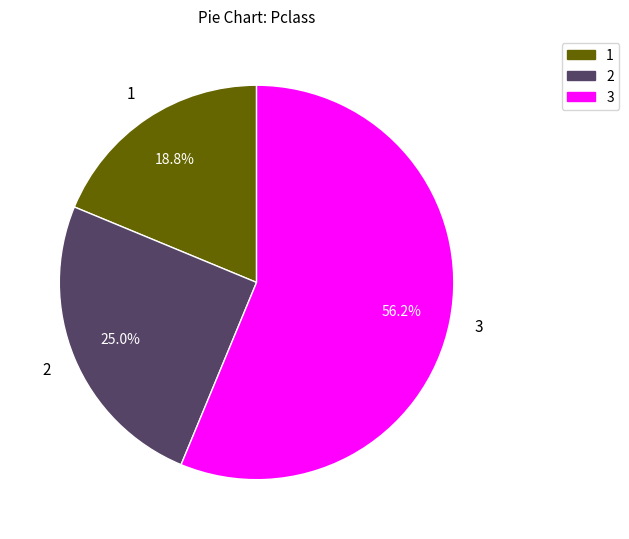

Is the sum of 2 and 3 greater than half?

Yes